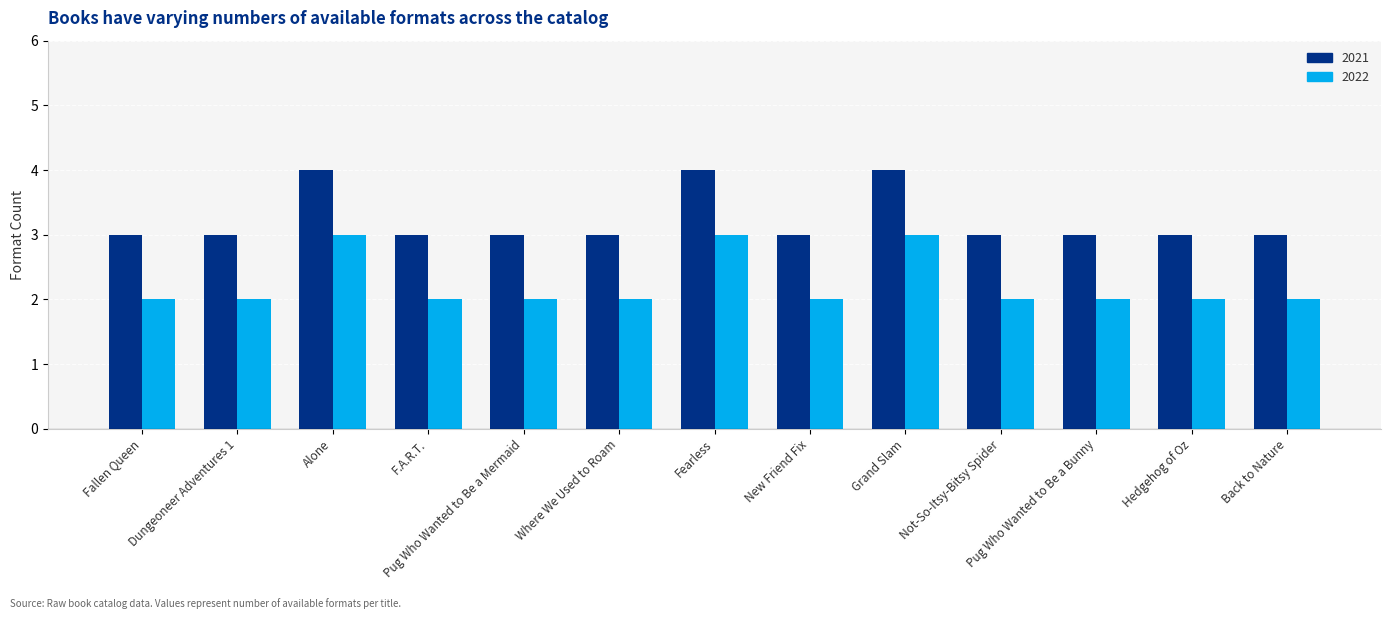

Is it true that 2021 equals 3 at Hedgehog of Oz?

True